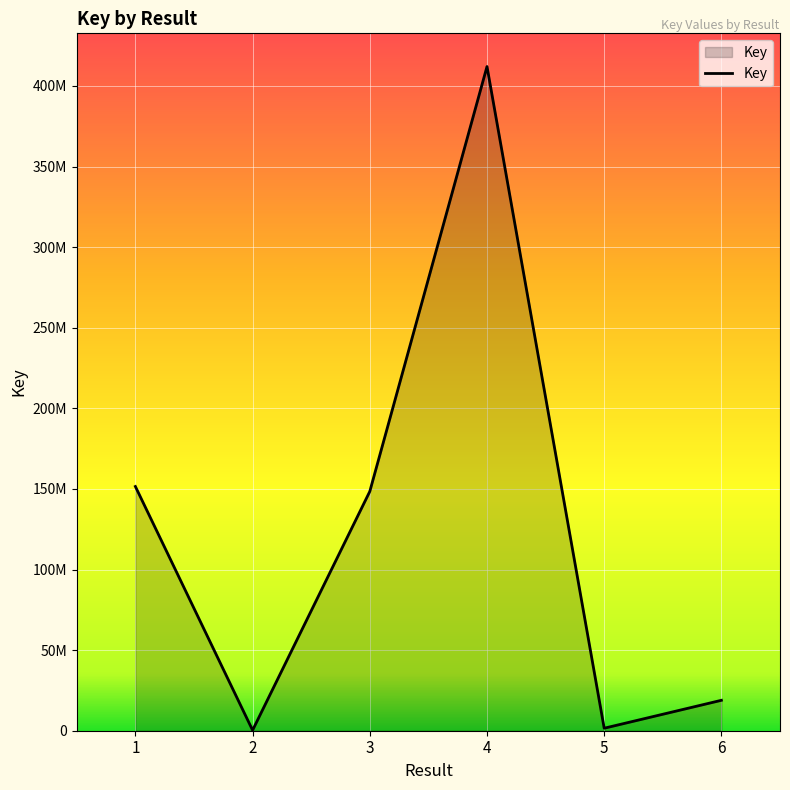

What is the difference between the maximum and minimum values?

411722798